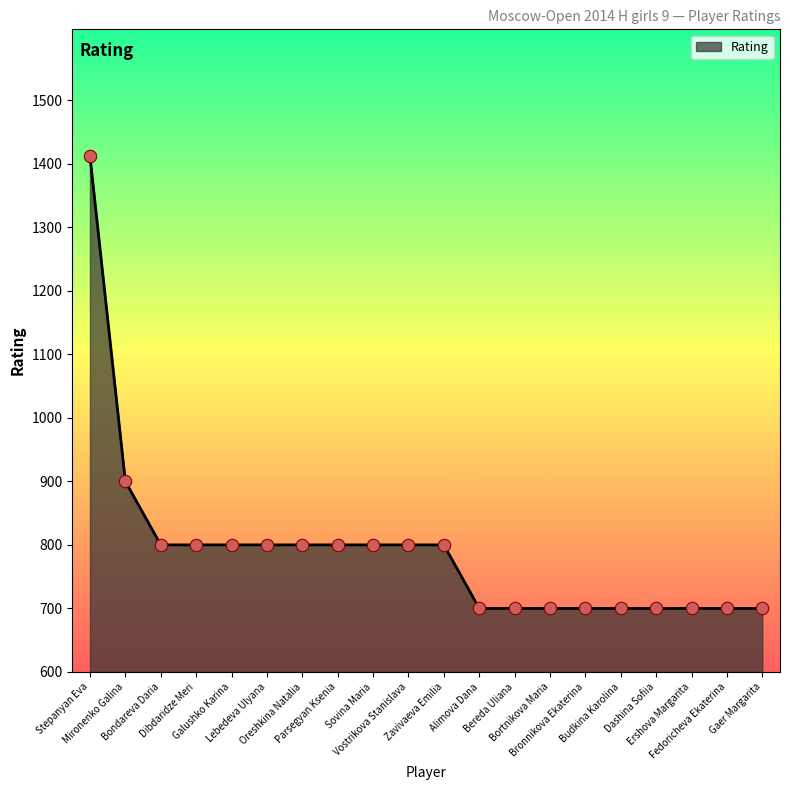

What is the ratio of the value at Bronnikova Ekaterina to the value at Vostrikova Stanislava?

0.9